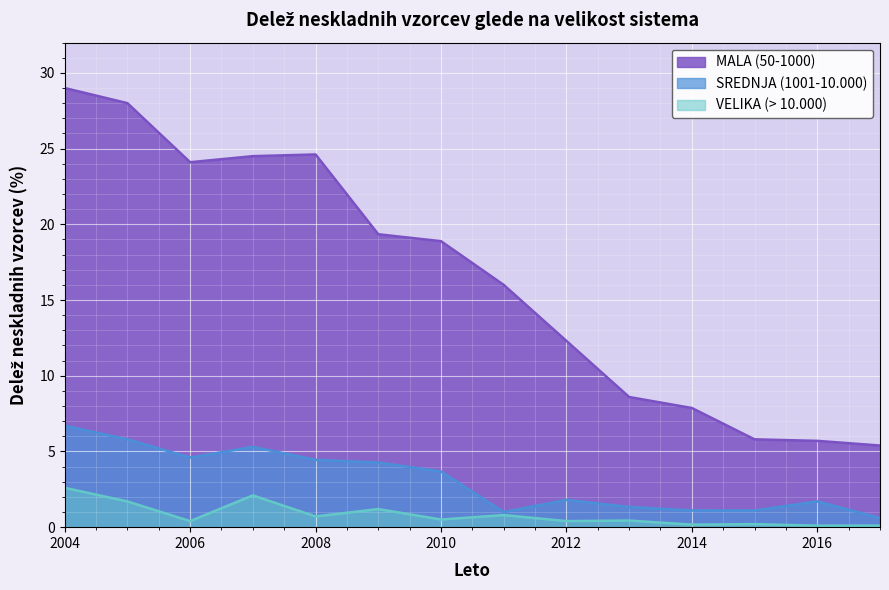

What is the value of the MALA (50-1000) point at the 8th from the left?

16.0